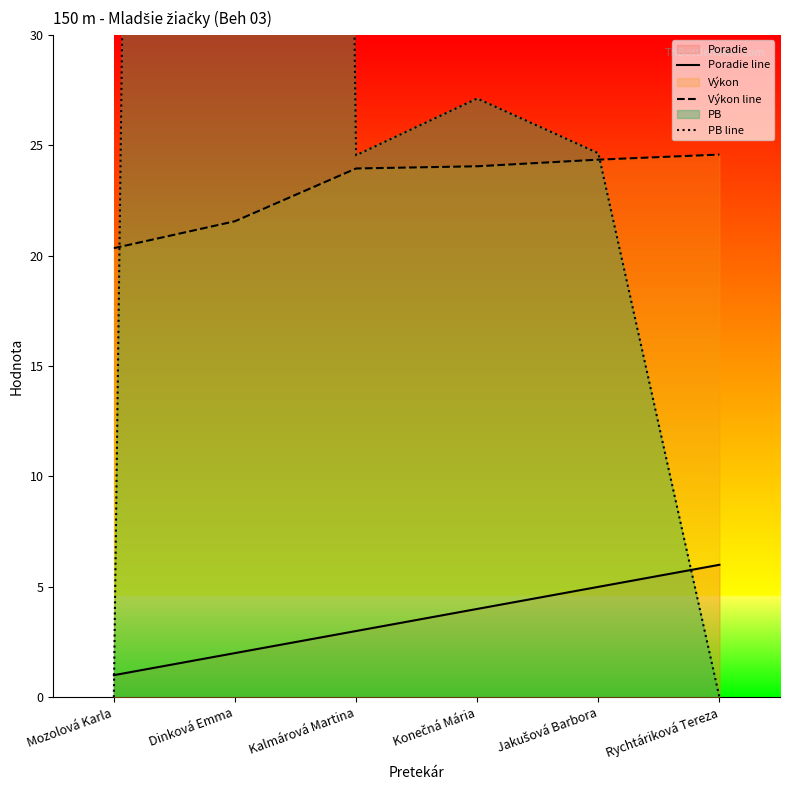

Does the chart display data point markers on the line(s)?

No